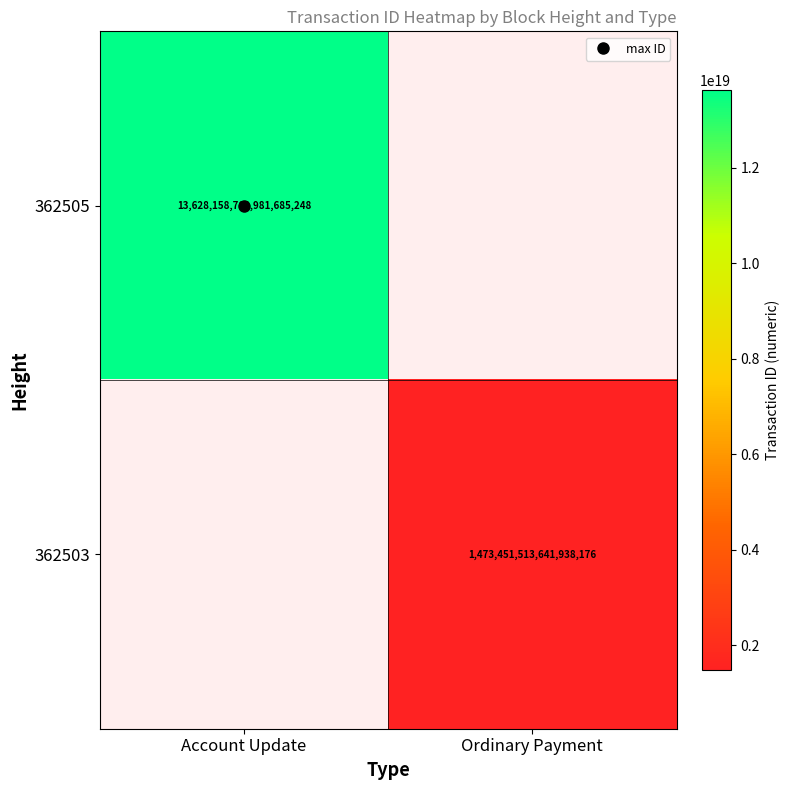

At Account Update, list the series in order from smallest to largest.

362505, 362503